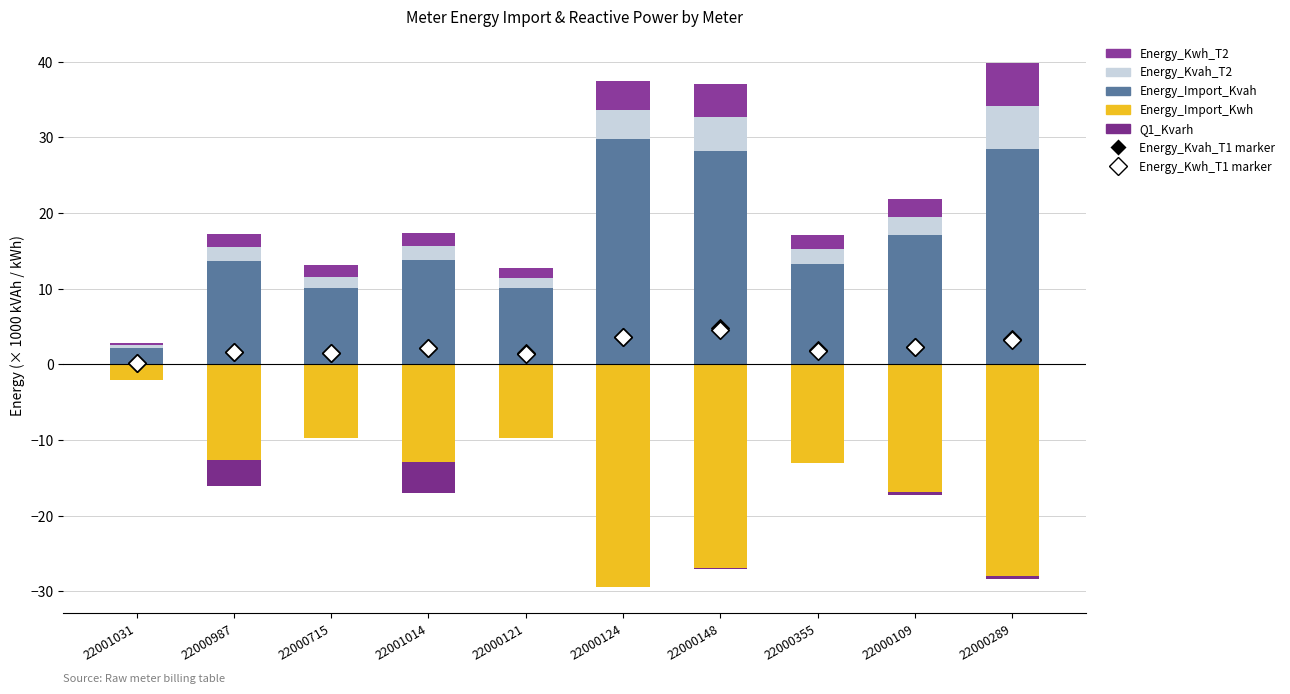

Which series reaches the minimum Y coordinate?

Energy_Import_Kwh